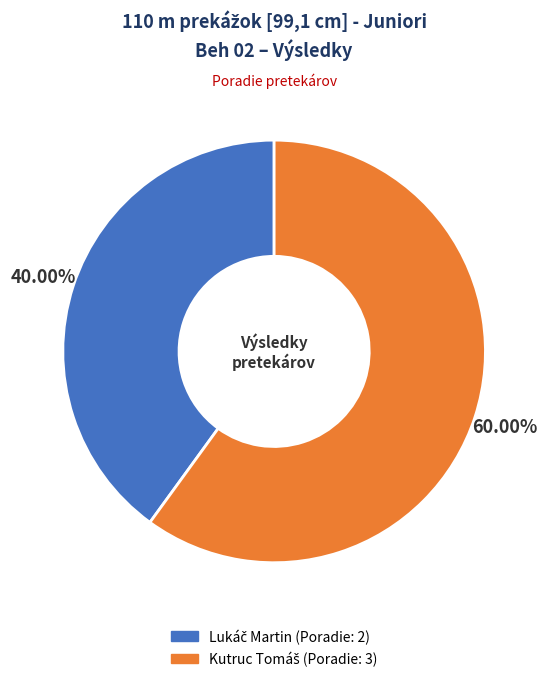

Is there a majority slice in this chart?

Yes